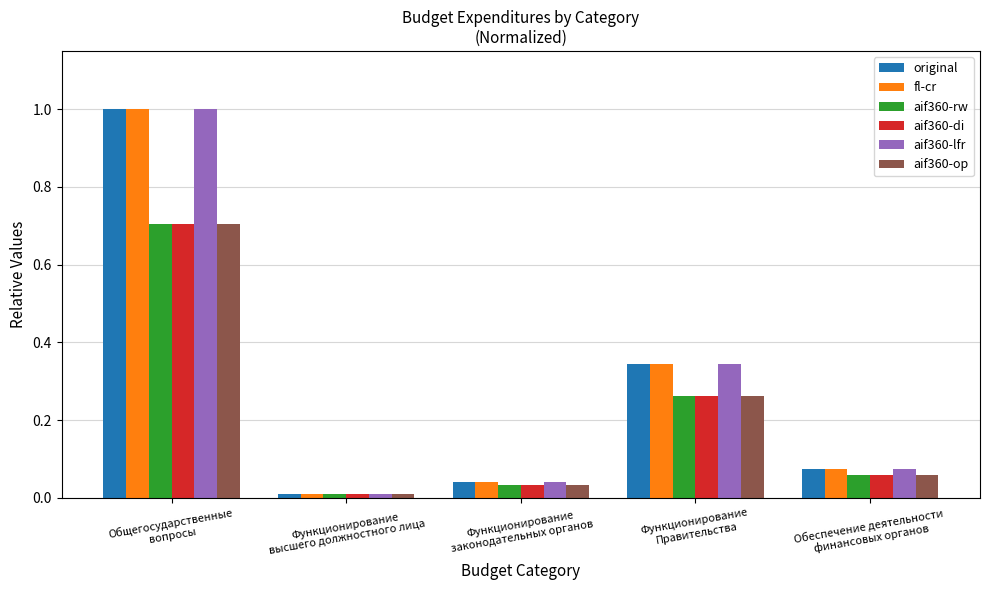

The value of original at Функционирование
законодательных органов is 0.1. True or false?

False